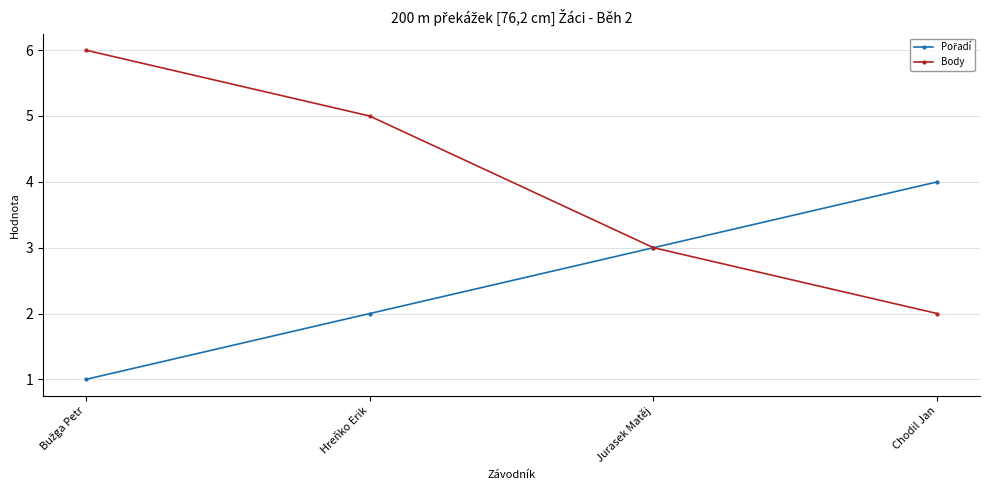

How many series are shown in this chart?

2